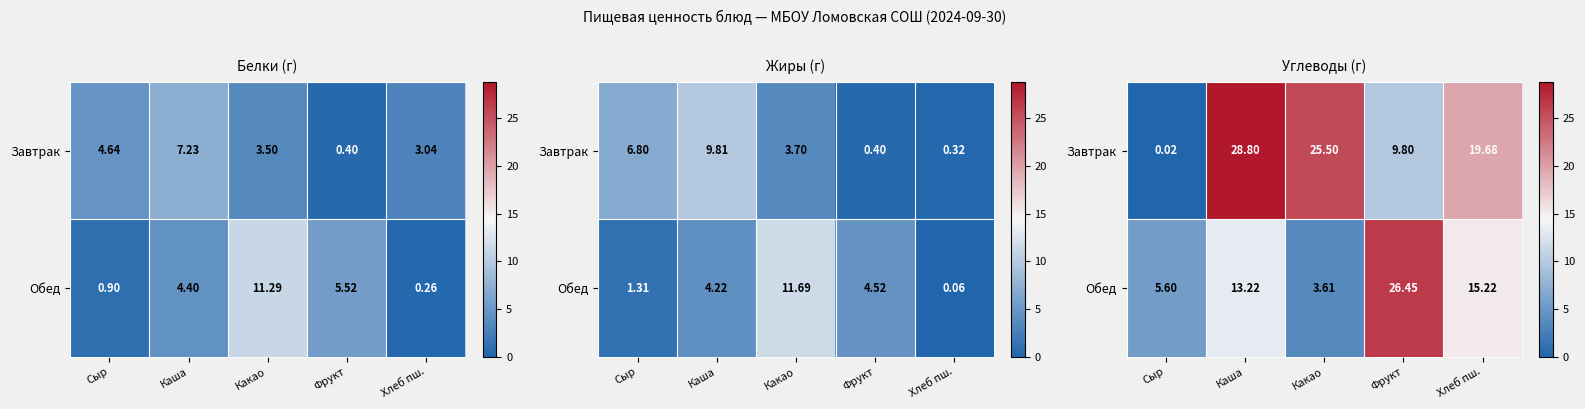

Is the value of Завтрак at Какао greater than the value of Обед at Сыр?

Yes